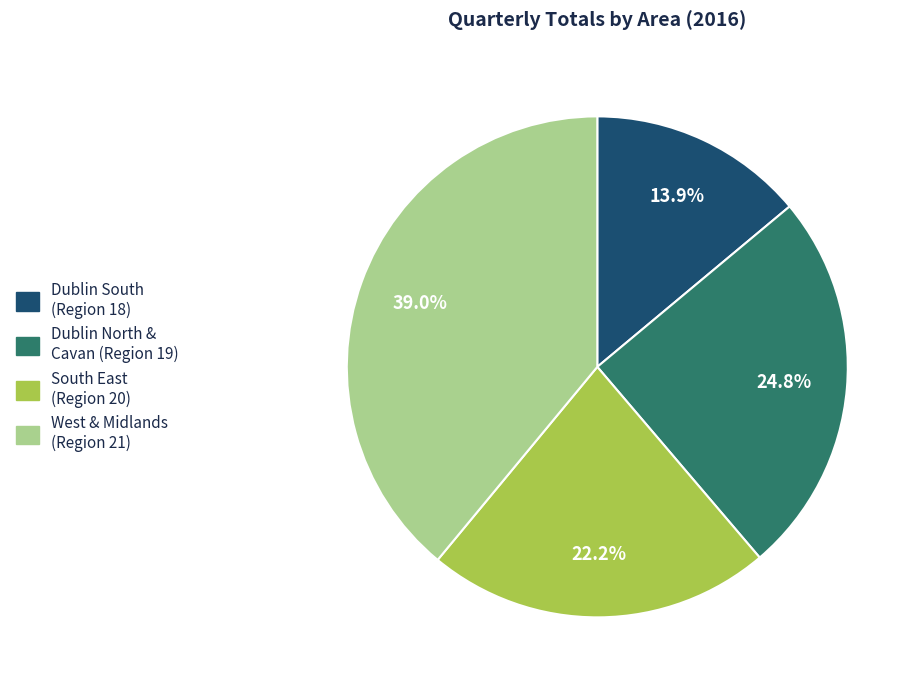

What is the ratio of the value at West & Midlands (Region 21) to the value at Dublin North & Cavan (Region 19)?

1.6